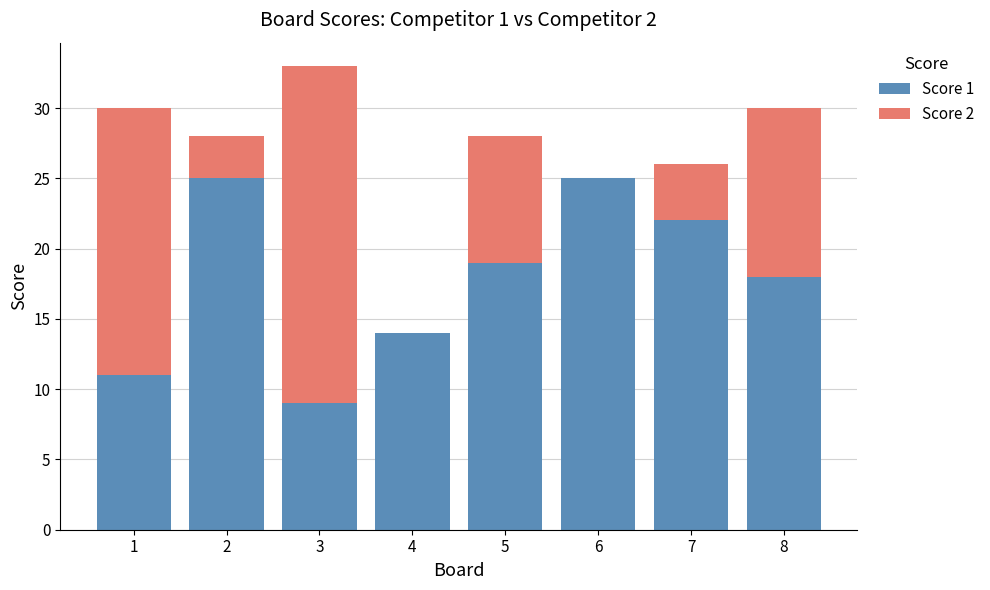

Count the number of categories in the chart.

8